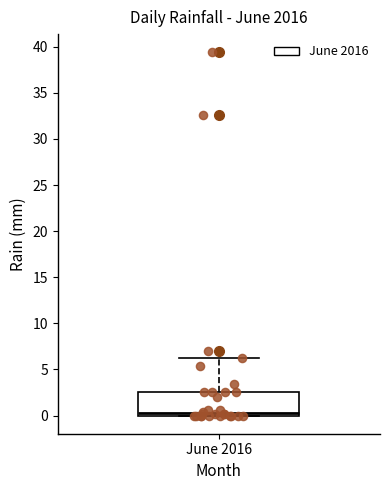

Transcribe this box plot: give where the median line is, the range the box spans, and where the two whiskers end, as read against the y-axis. The values are not printed on the chart, so give them approximately, as read against the axis.

median 0.5, box 0.0 to 2.5, whiskers 0.0 to 6.0